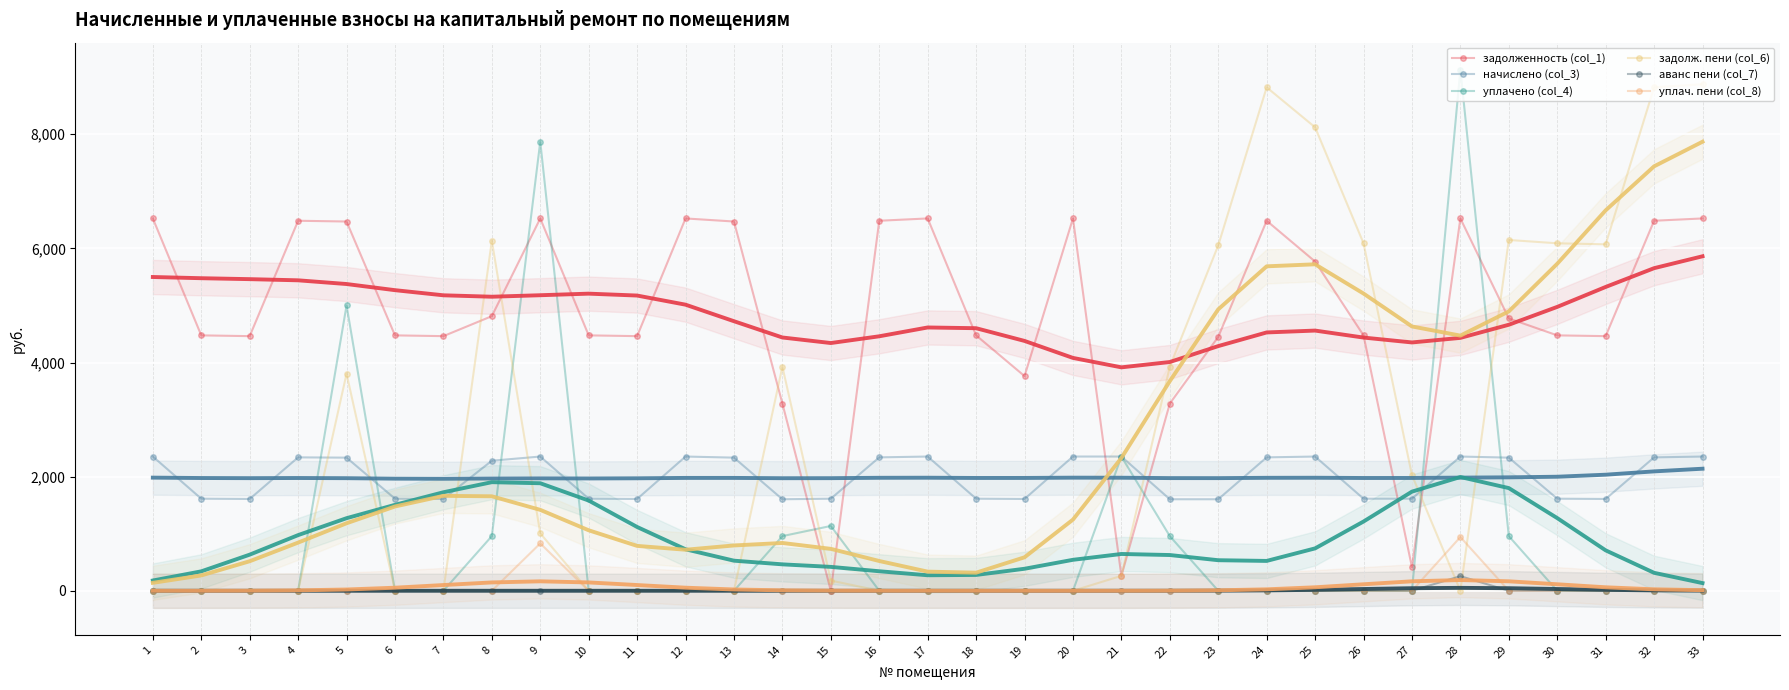

What is the maximum value shown in the chart?

9132.8